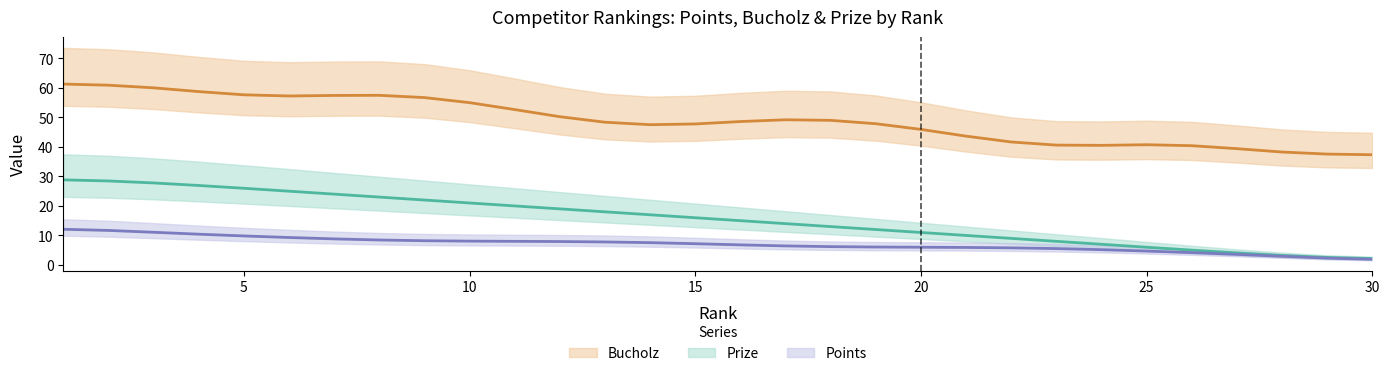

How many lines are shown in the chart?

3